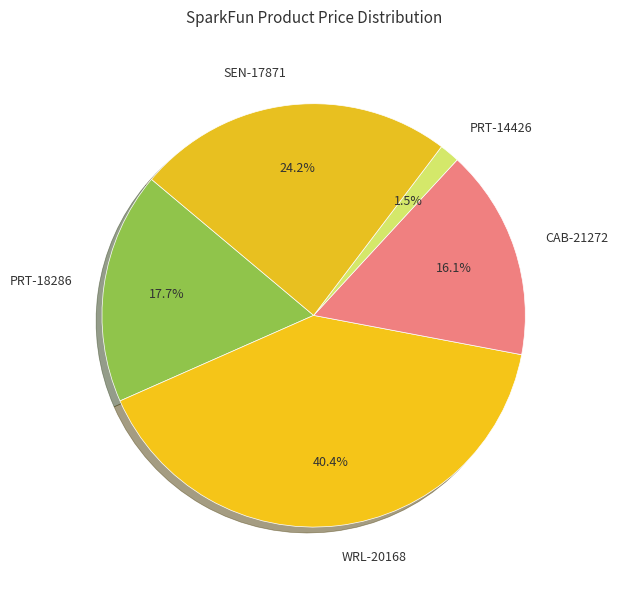

How many segments does this pie chart have?

5